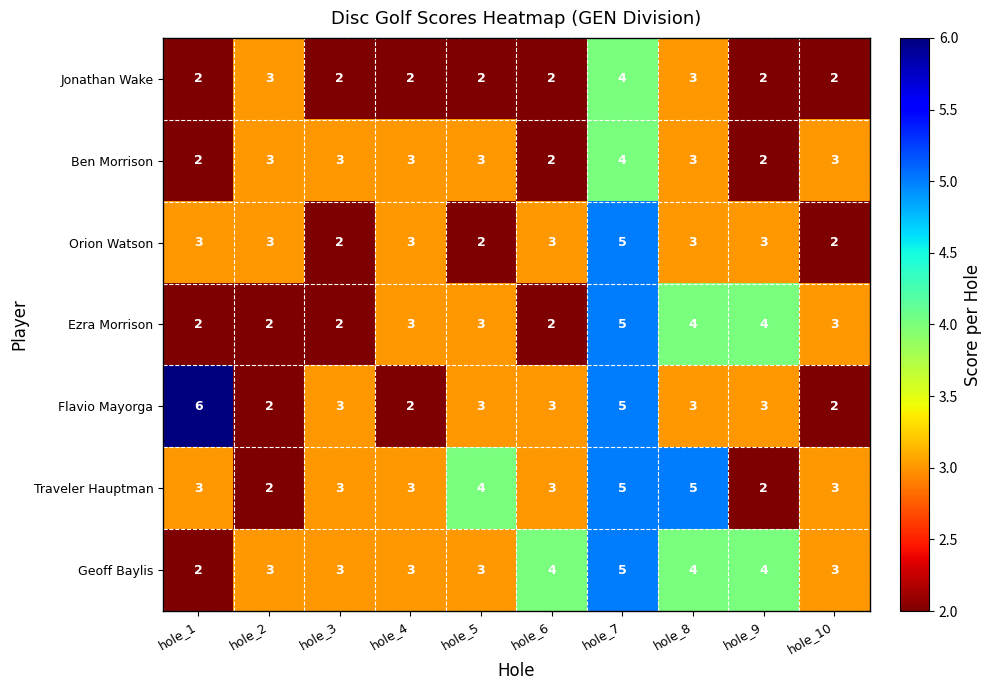

How many distinct data groups are displayed?

7